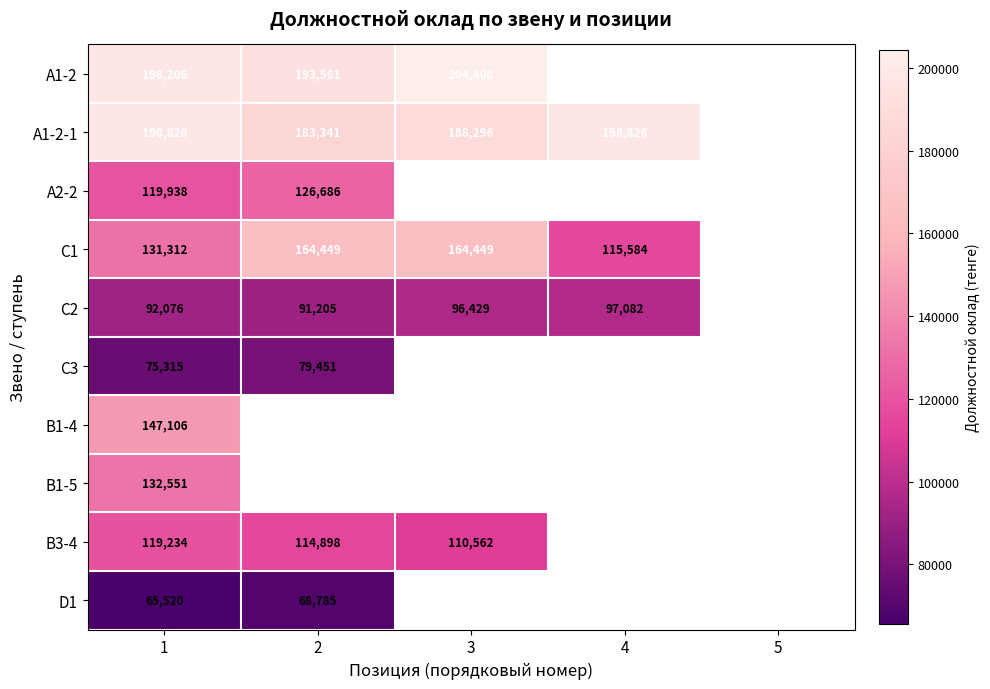

The С2 series shows 97082 at 4. True or false?

True